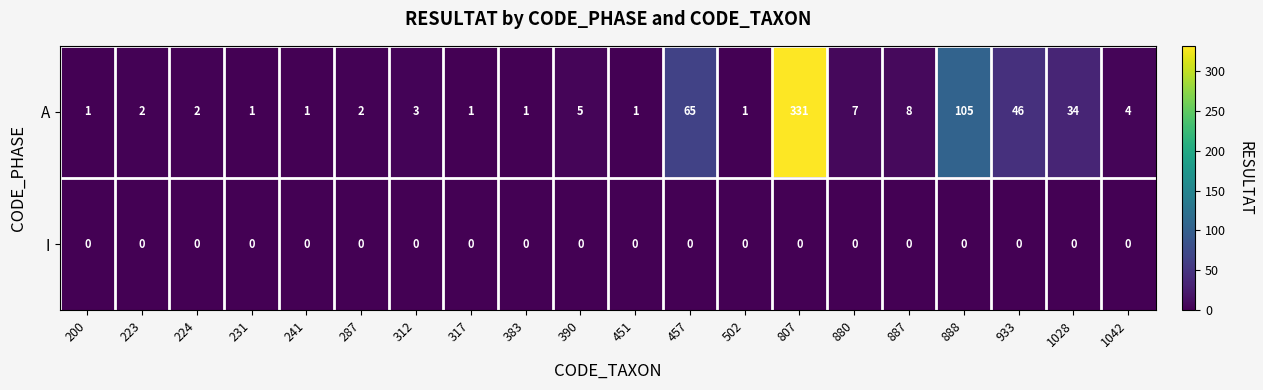

Rank the series at 312 from lowest to highest value.

I, A